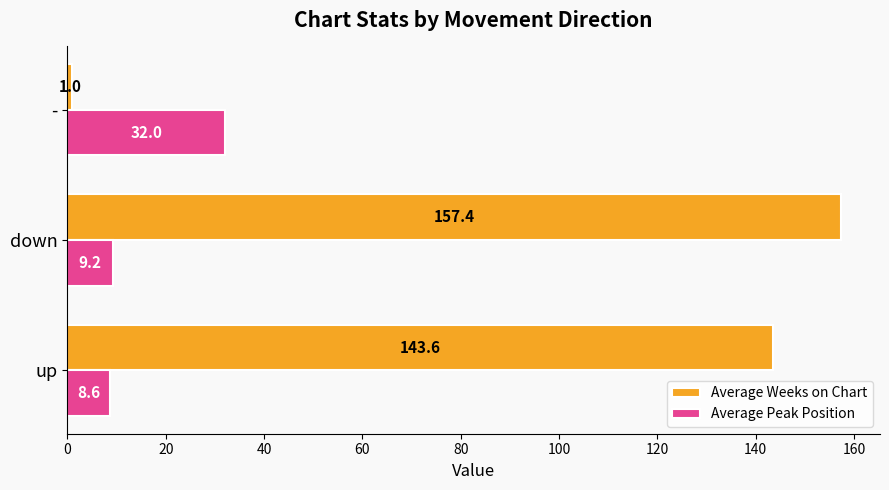

The value of Average Weeks on Chart at up is 258.2. True or false?

False